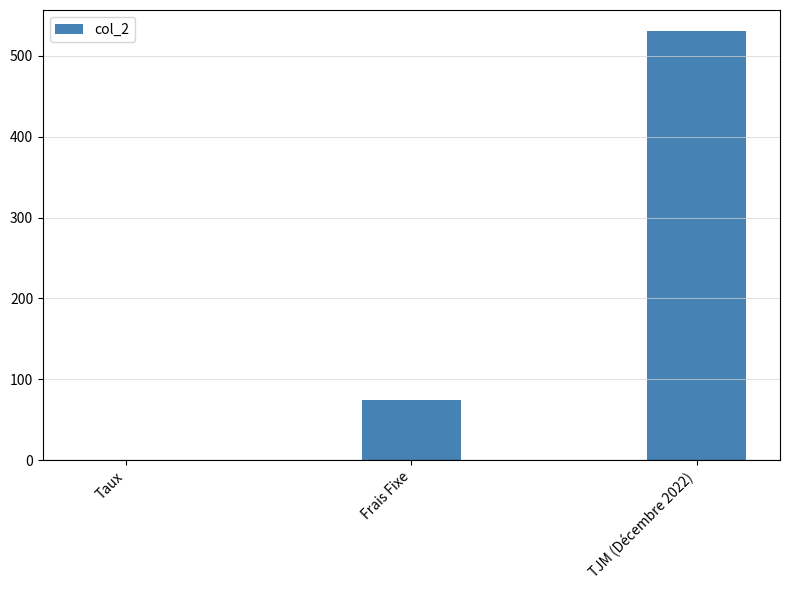

What is the maximum value shown in the chart?

530.0